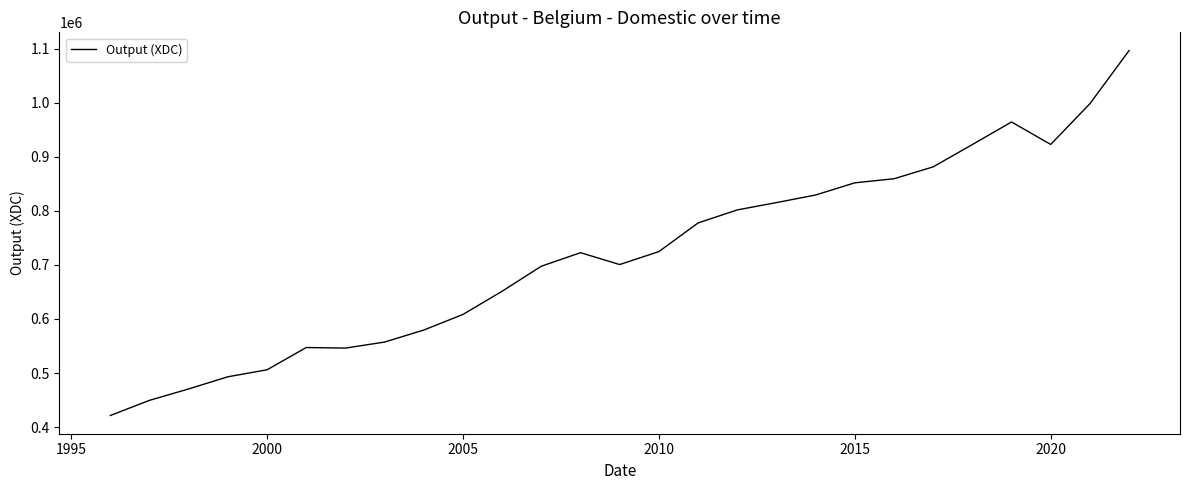

What is the maximum value shown in the chart?

1096174.8